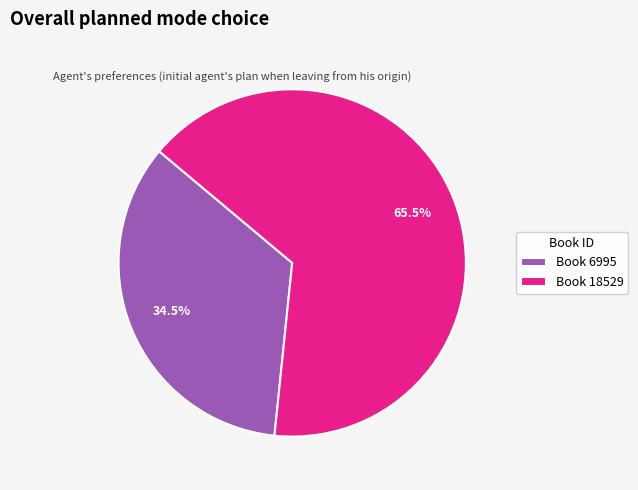

Combined, what portion of the pie is Book 18529 and Book 6995?

100.0%